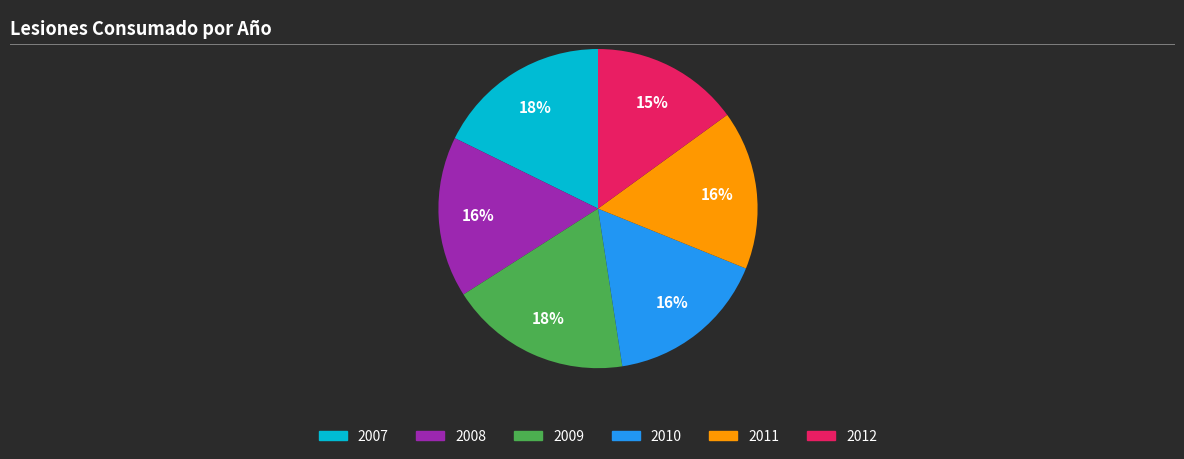

What is the smallest slice in the pie chart?

2012